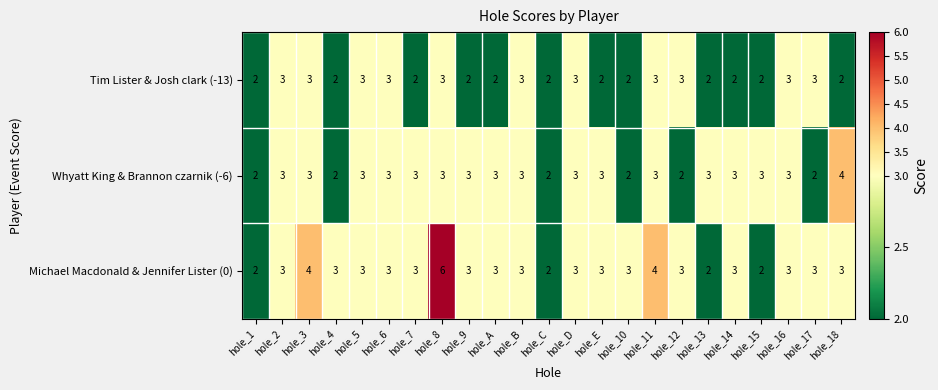

The value of Michael Macdonald & Jennifer Lister (0) at hole_2 is 3. True or false?

True